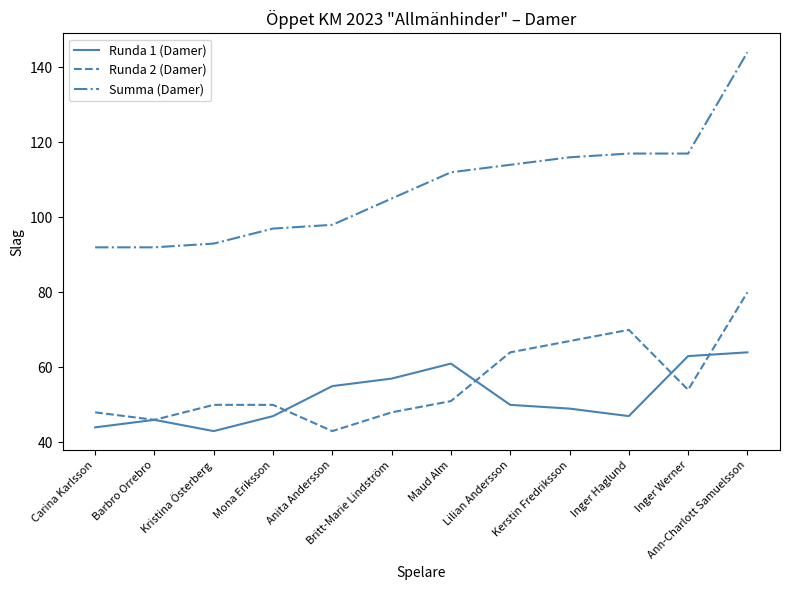

What is the difference between the Summa (Damer) values at Maud Alm and Barbro Orrebro?

20